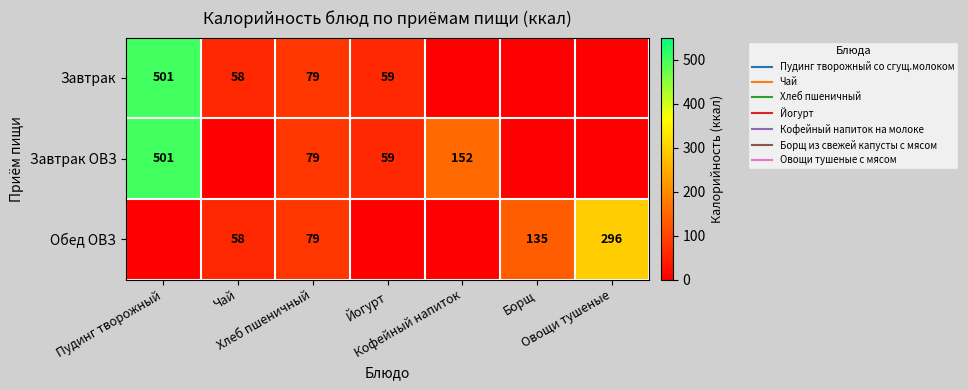

What is the approximate value of Обед ОВЗ at Борщ?

135.0